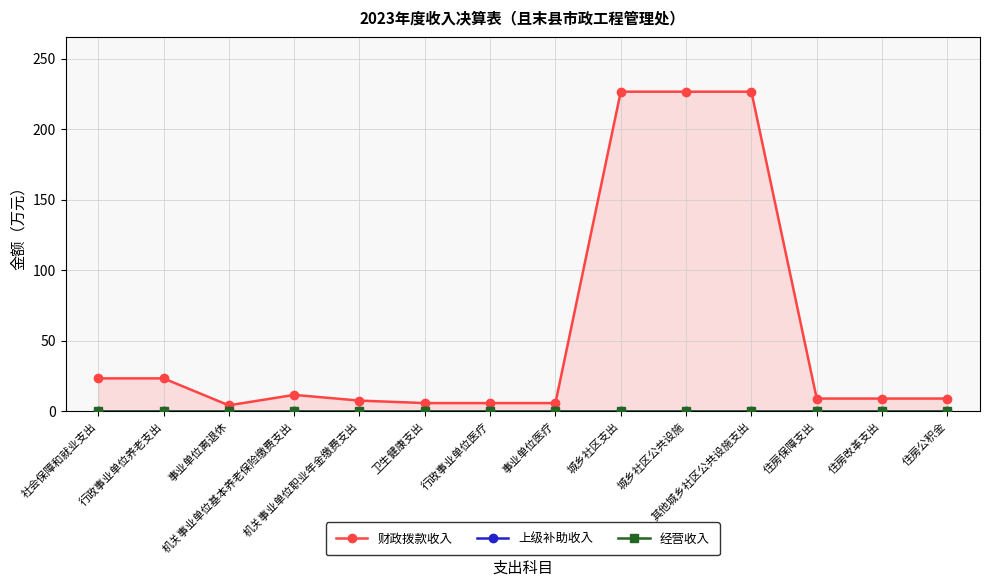

Where is the first local maximum for 财政拨款收入?

机关事业单位基本养老保险缴费支出